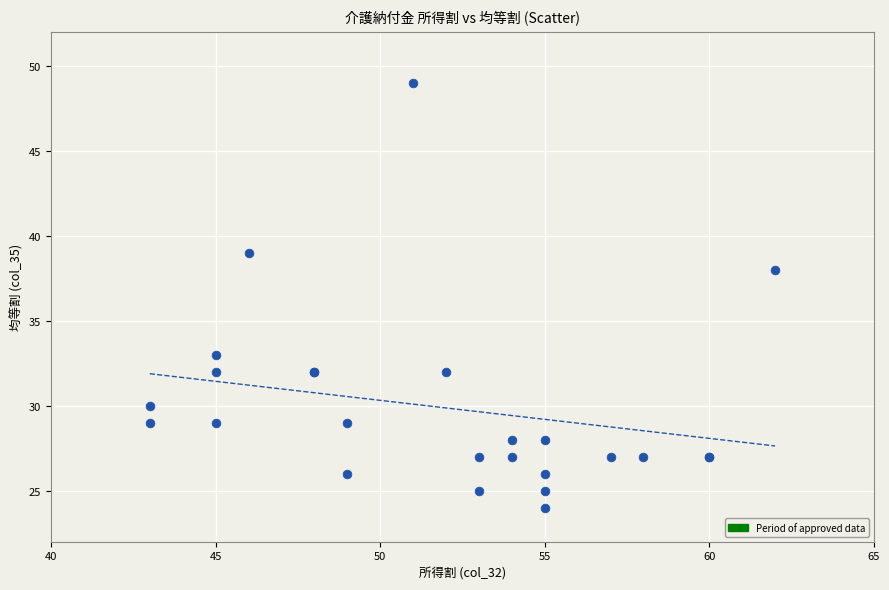

What Y value in the scatter plot is closest to 36?

38